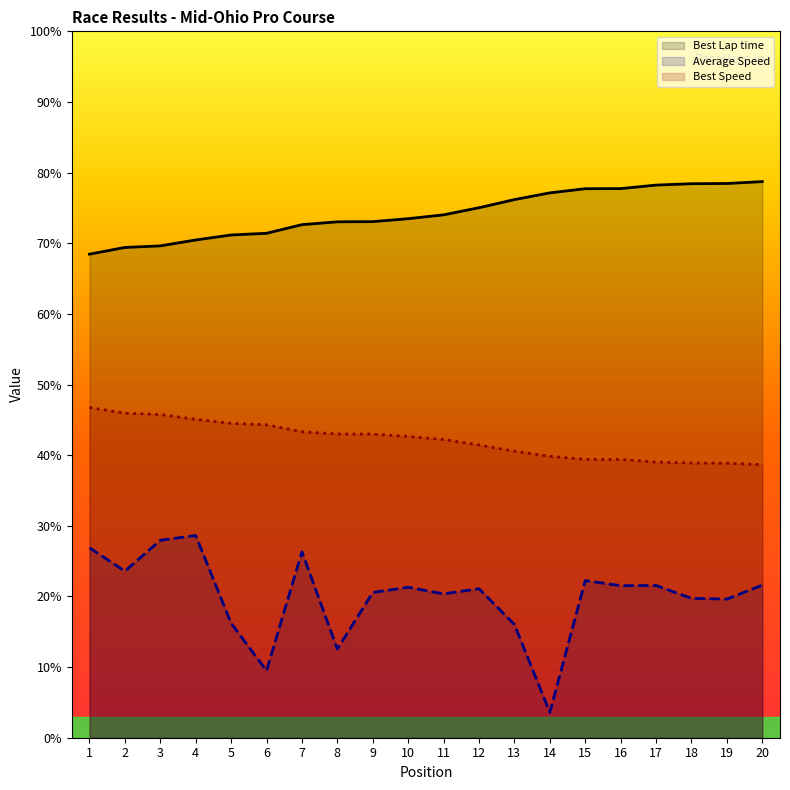

Reading right to left, transcribe all the data shown in this chart.

Best Lap time: 20=78.7	19=78.5	18=78.4	17=78.2	16=77.7	15=77.7	14=77.1	13=76.2	12=75.0	11=74.0	10=73.5	9=73.1	8=73.0	7=72.6	6=71.4	5=71.2	4=70.5	3=69.6	2=69.4	1=68.5
Average Speed: 20=21.6	19=19.6	18=19.7	17=21.6	16=21.5	15=22.2	14=3.6	13=16.0	12=21.1	11=20.4	10=21.3	9=20.6	8=12.5	7=26.3	6=9.5	5=16.2	4=28.6	3=28.0	2=23.6	1=26.9
Best Speed: 20=38.7	19=38.9	18=38.9	17=39.0	16=39.4	15=39.4	14=39.8	13=40.6	12=41.4	11=42.2	10=42.6	9=43.0	8=43.0	7=43.3	6=44.3	5=44.5	4=45.1	3=45.8	2=45.9	1=46.7